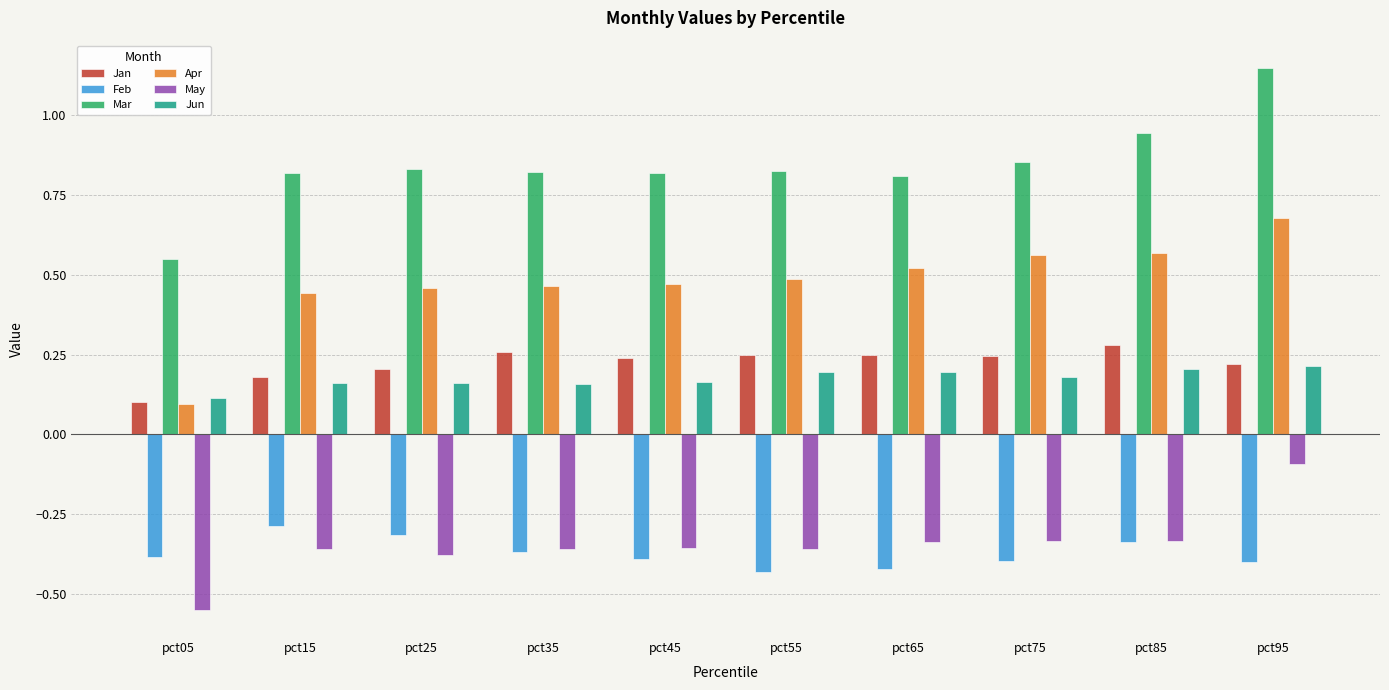

The Jun series shows 0.1 at pct85. True or false?

False